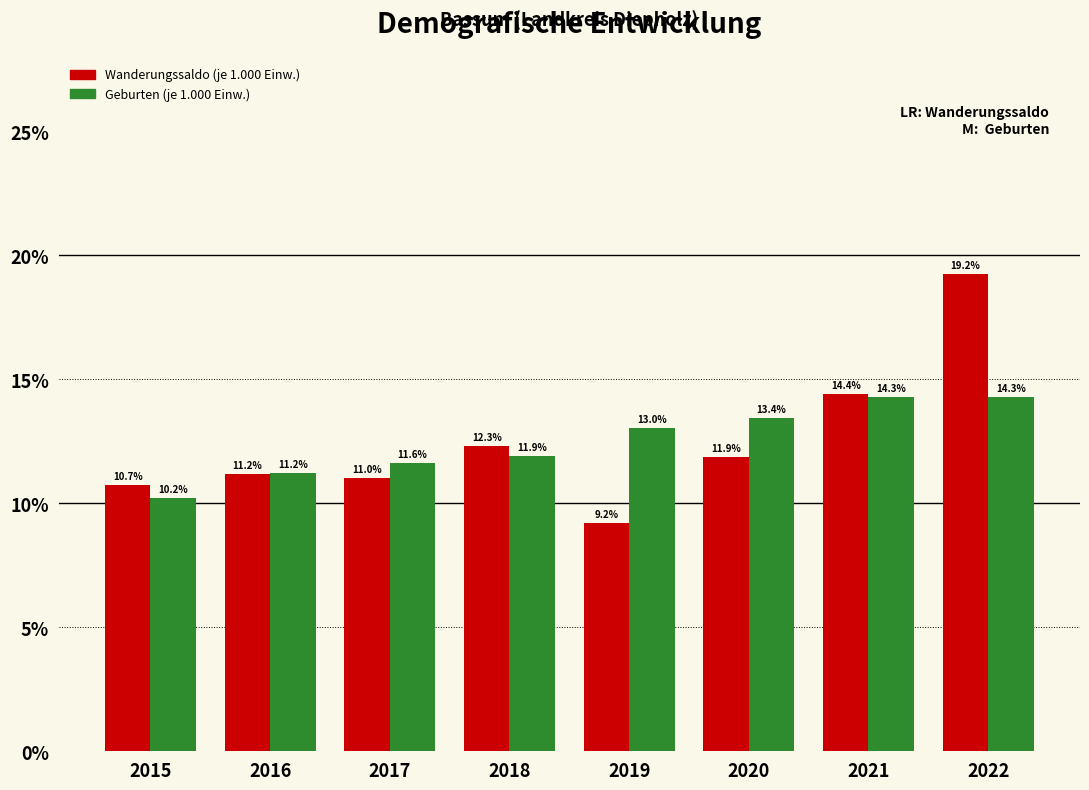

Reading right to left, transcribe all the data shown in this chart.

Wanderungssaldo: 2022=19.2	2021=14.4	2020=11.9	2019=9.2	2018=12.3	2017=11.0	2016=11.2	2015=10.7
Geburten: 2022=14.3	2021=14.3	2020=13.4	2019=13.0	2018=11.9	2017=11.6	2016=11.2	2015=10.2